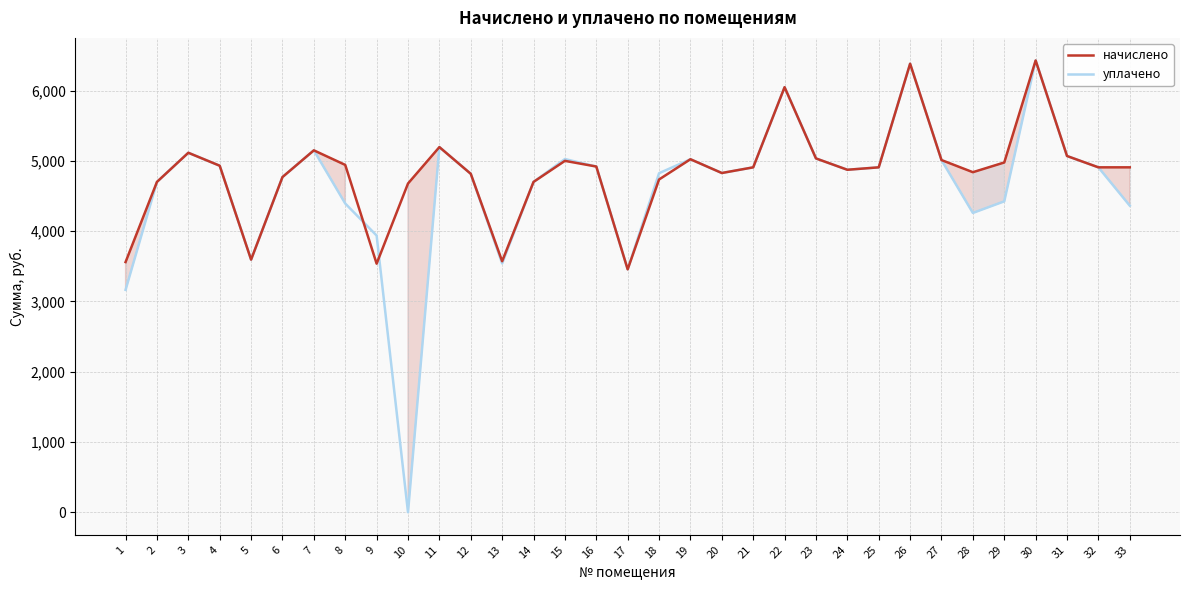

What are all the series names shown in the legend?

начислено, уплачено